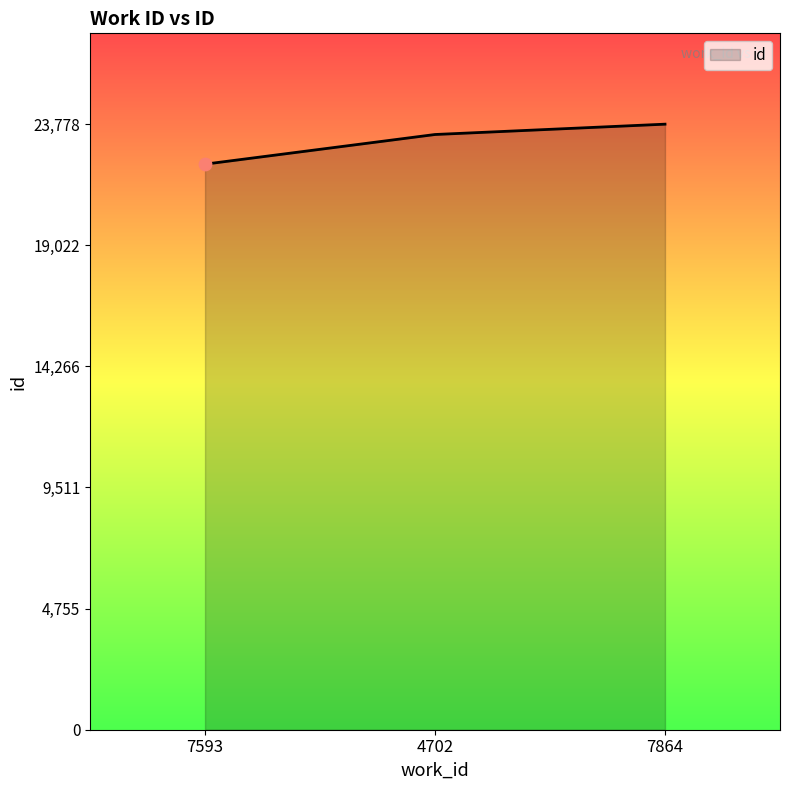

Approximately how many times larger is the value at 7593 compared to 4702?

1.0